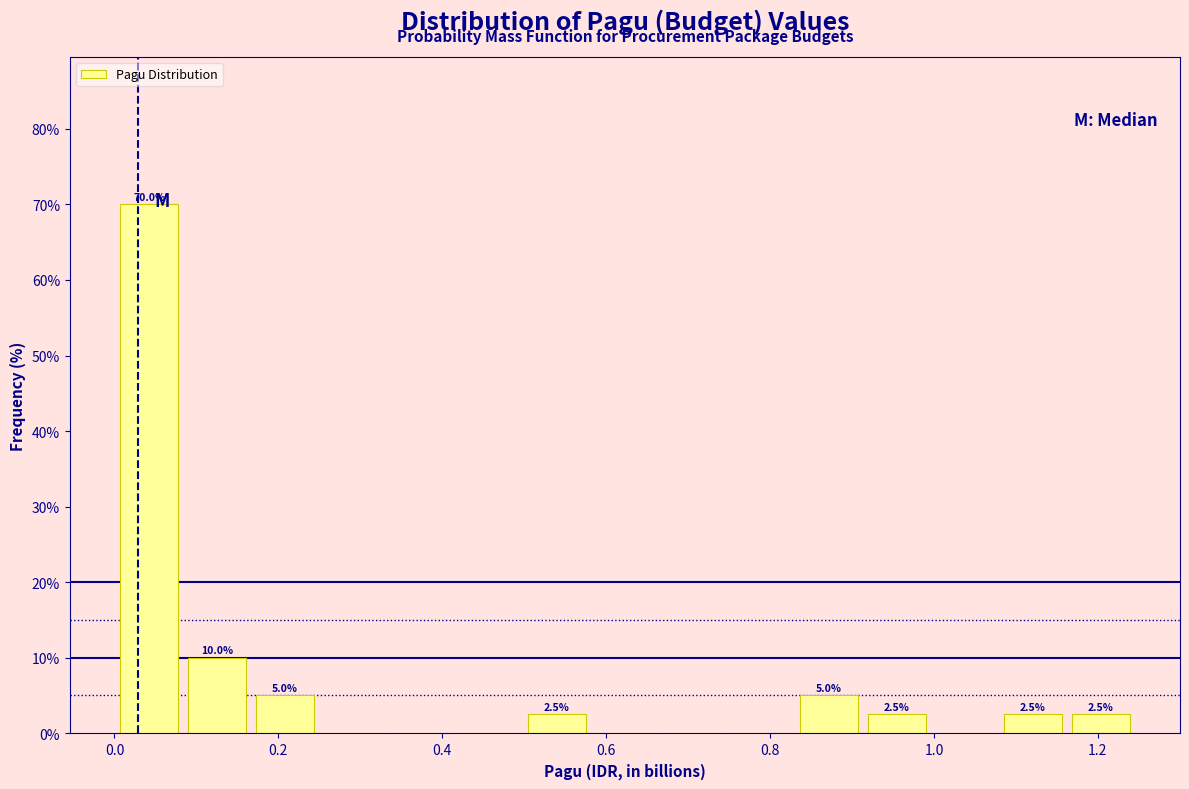

Over which range of the x-axis is the bar tallest?

0.00 to 0.08